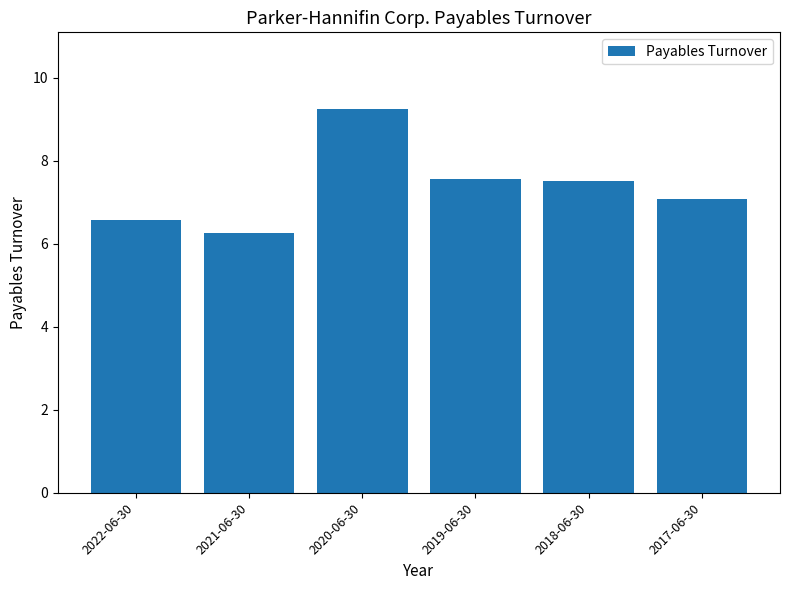

What position from the right is 2022-06-30?

6